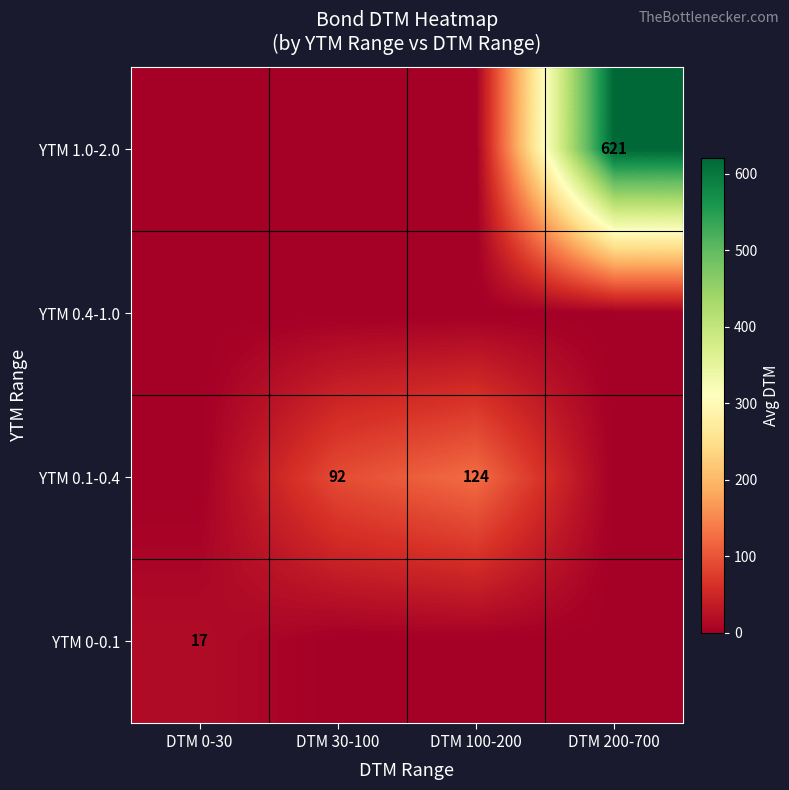

What is the maximum value shown in the chart?

621.2